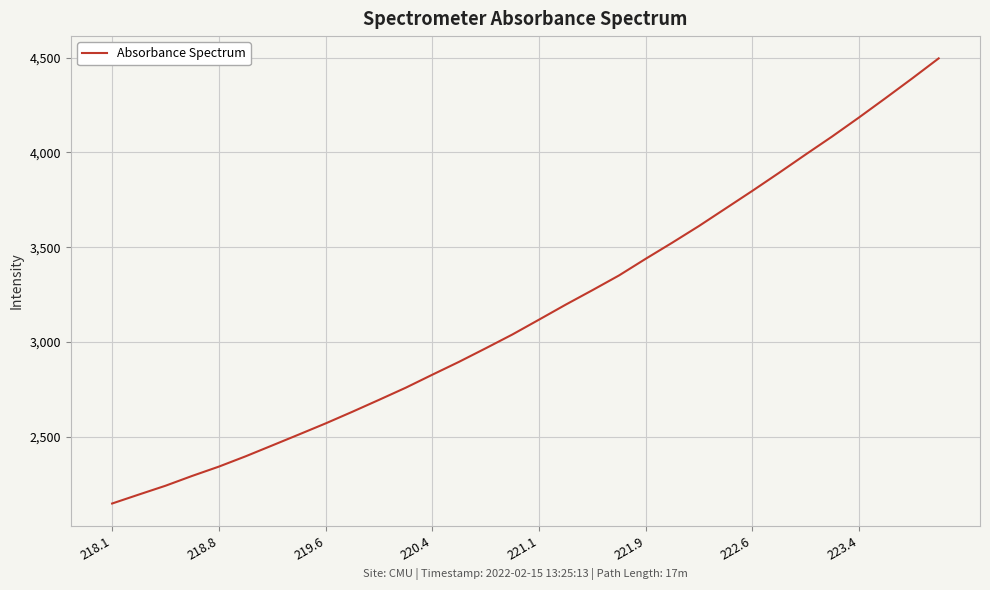

What is the difference between the maximum and minimum values?

2348.7